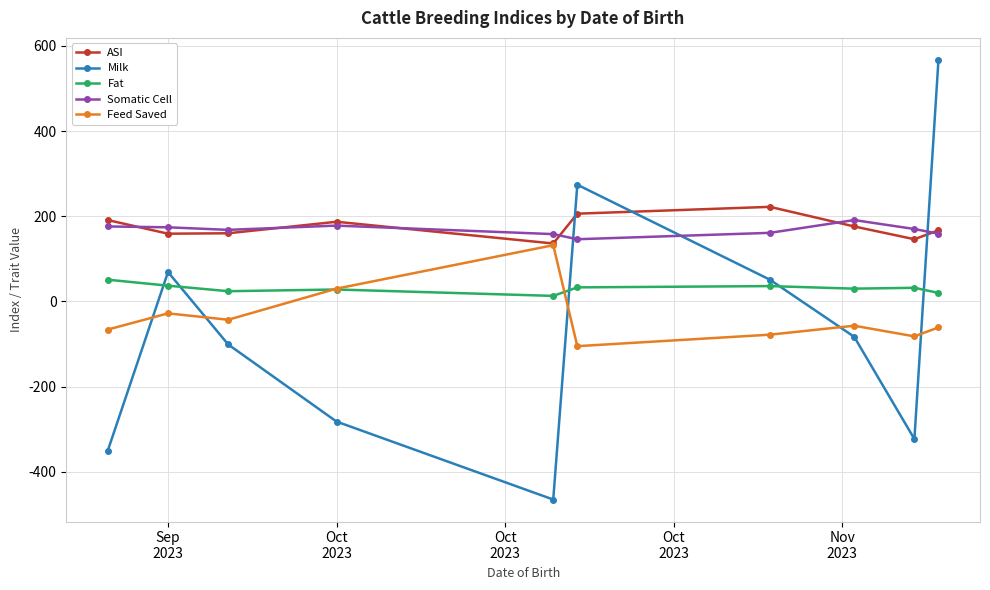

At how many categories does at least one series exceed 100?

10